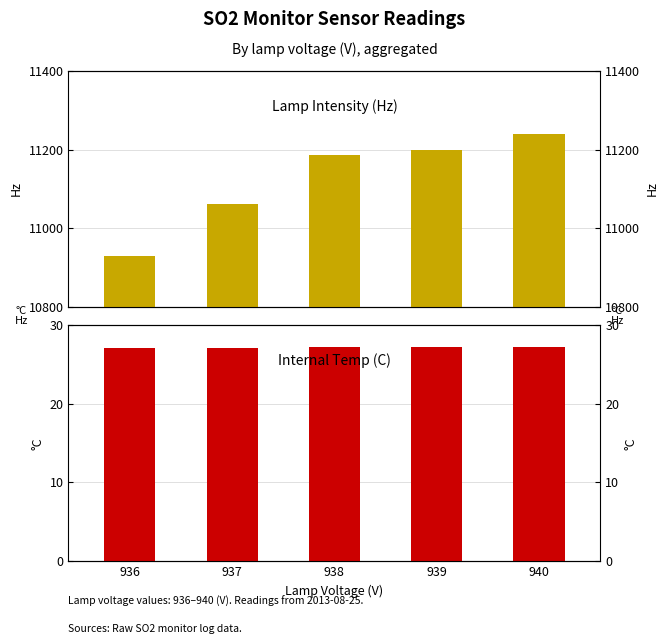

How many groups of bars are there?

5